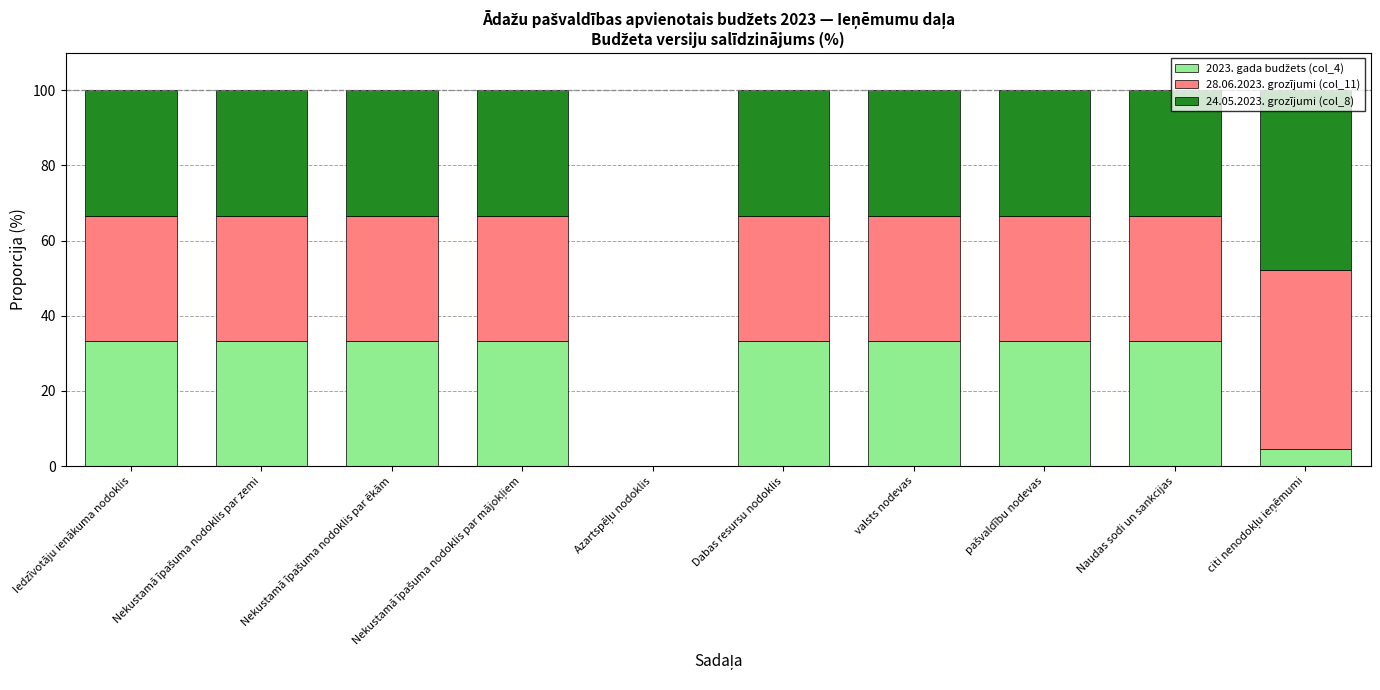

How many categories are shown in the chart?

10